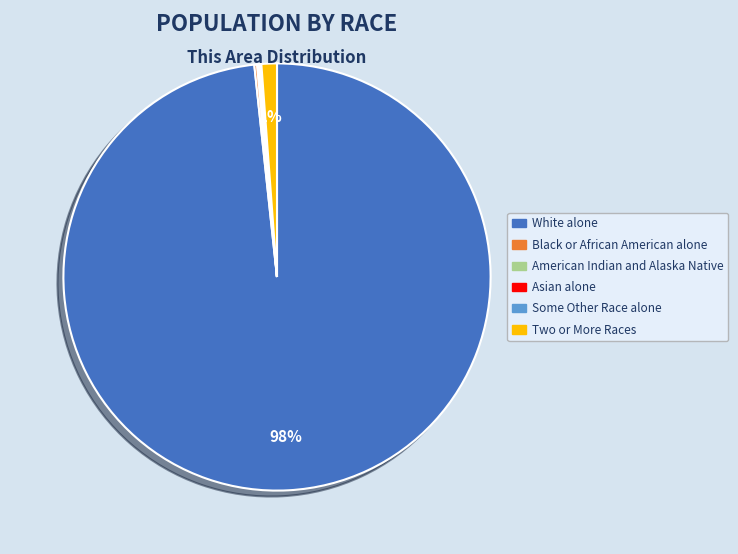

Is there any slice that represents more than half of the pie?

Yes